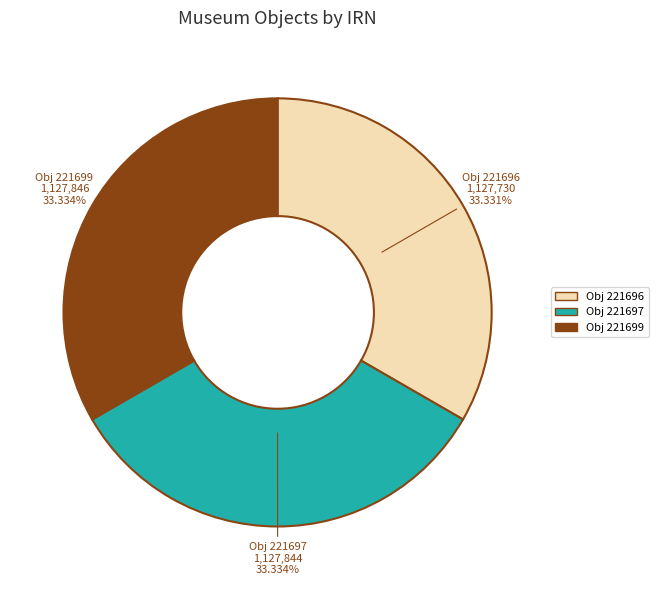

Is there a majority slice in this chart?

No